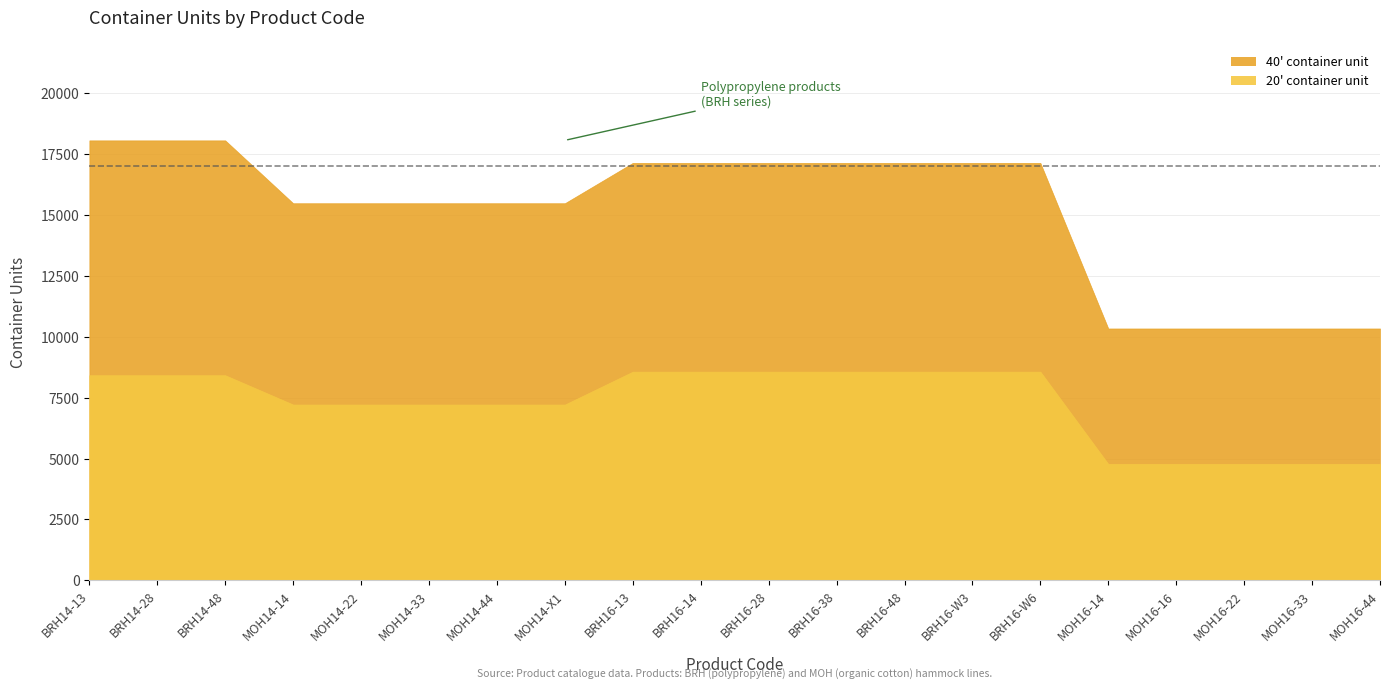

Is the value of 20ft container unit at MOH16-44 greater than the value of 40ft container unit at BRH16-W6?

No